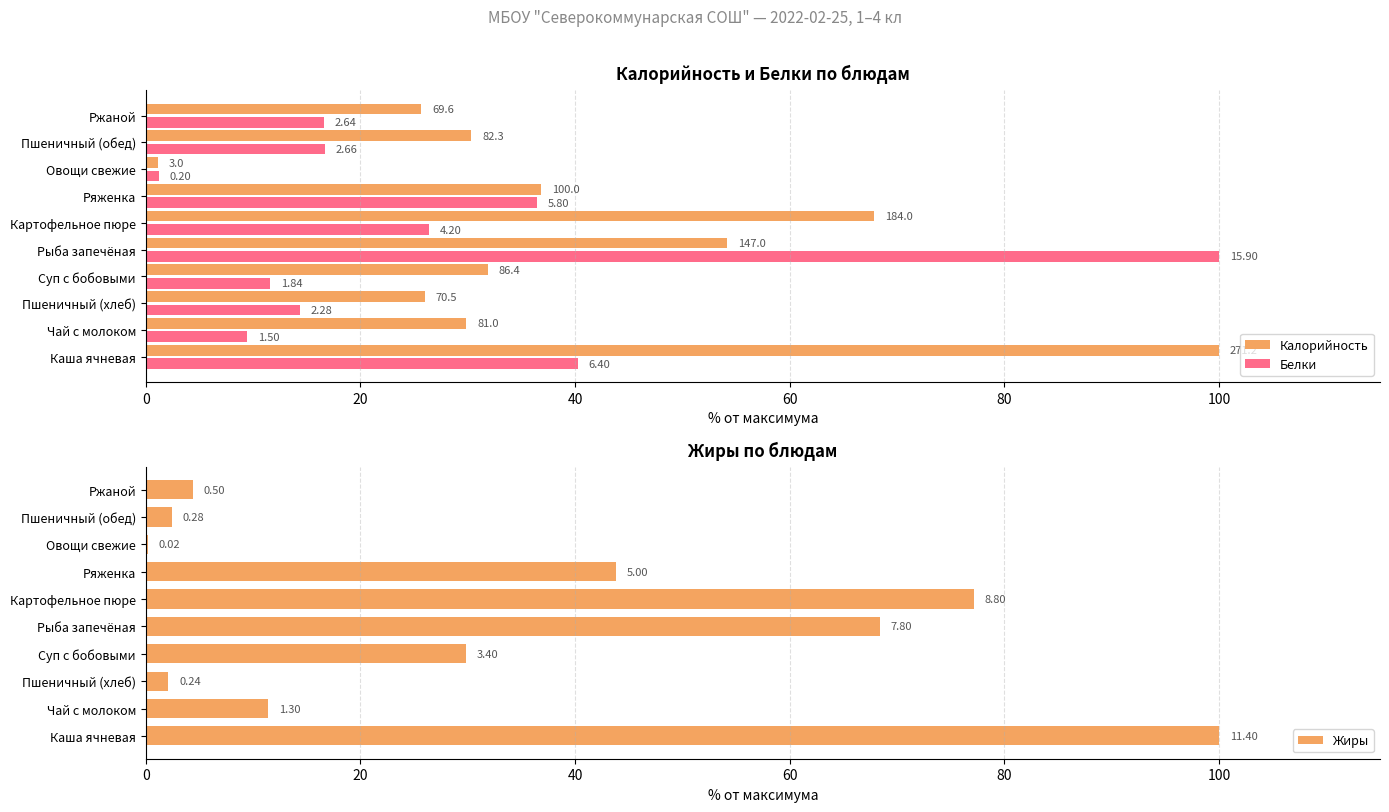

Rank the series by their maximum value, from highest to lowest.

Калорийность, Белки, Жиры